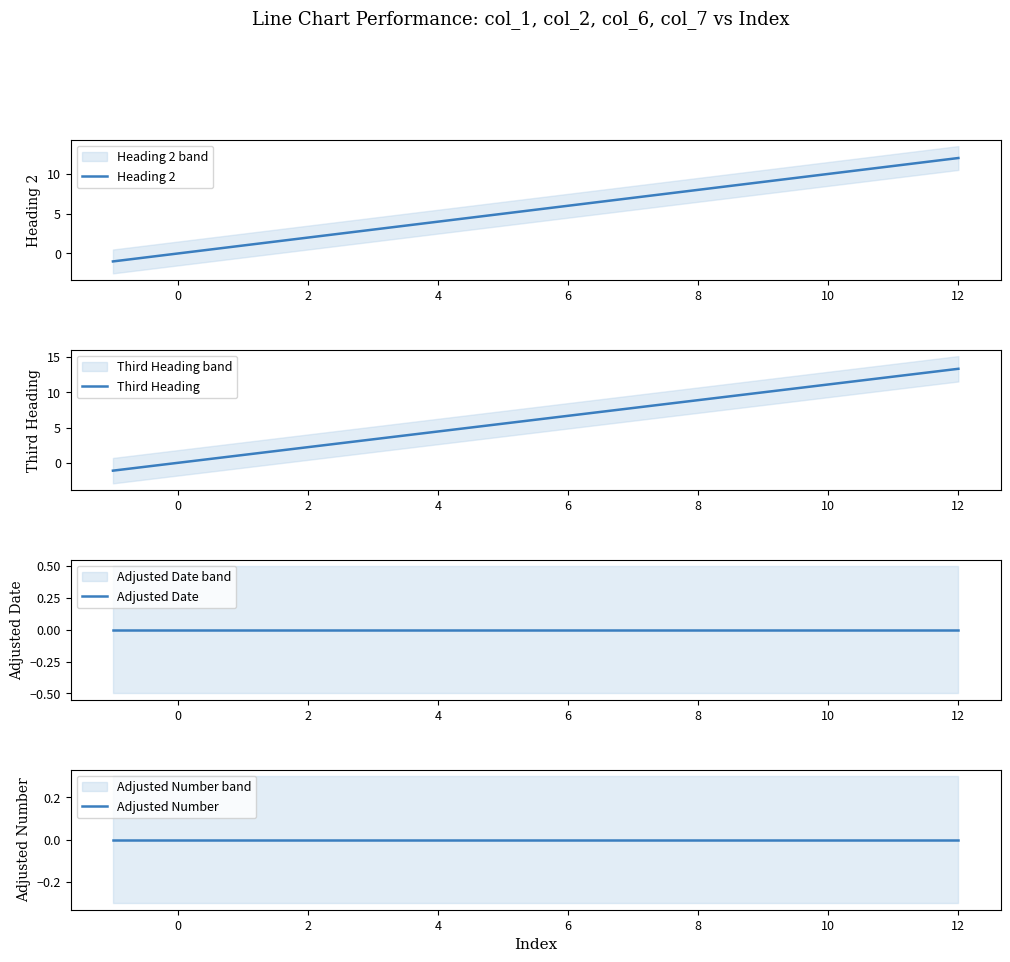

What is the average value of the Third Heading series?

6.6